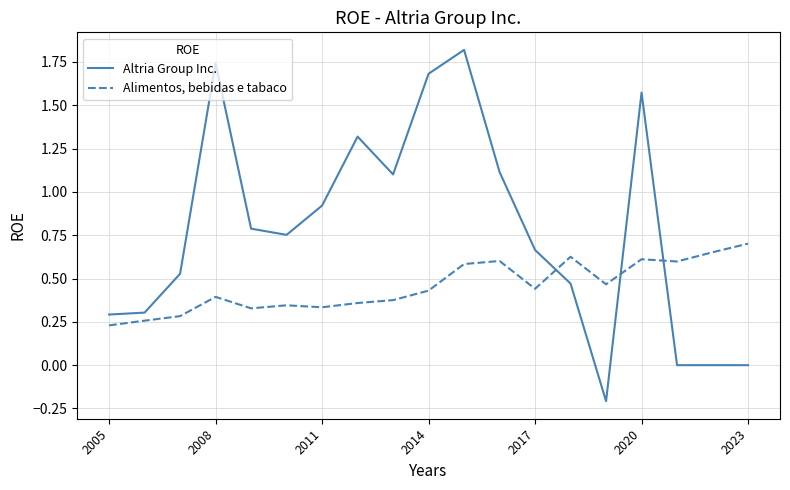

Which series has the largest total across all categories?

Altria Group Inc.